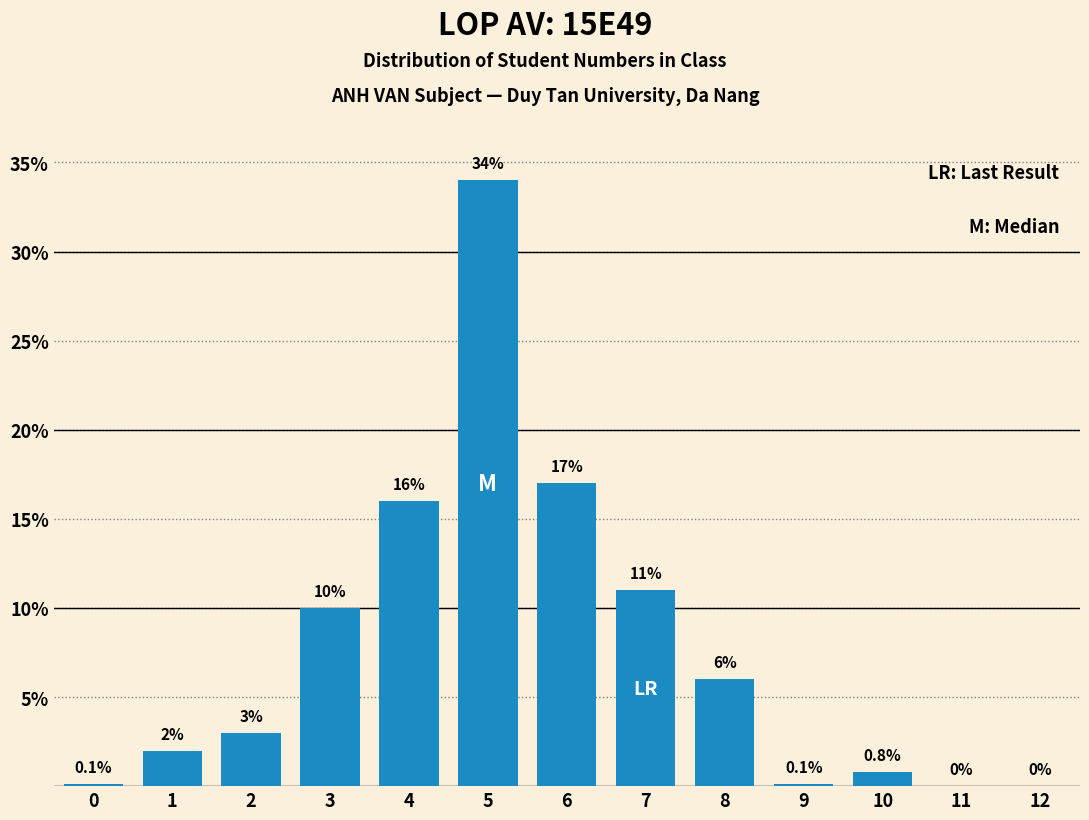

Reading left to right, list all the values displayed in this chart.

0=0.1	1=2.0	2=3.0	3=10.0	4=16.0	5=34.0	6=17.0	7=11.0	8=6.0	9=0.1	10=0.8	11=0.0	12=0.0